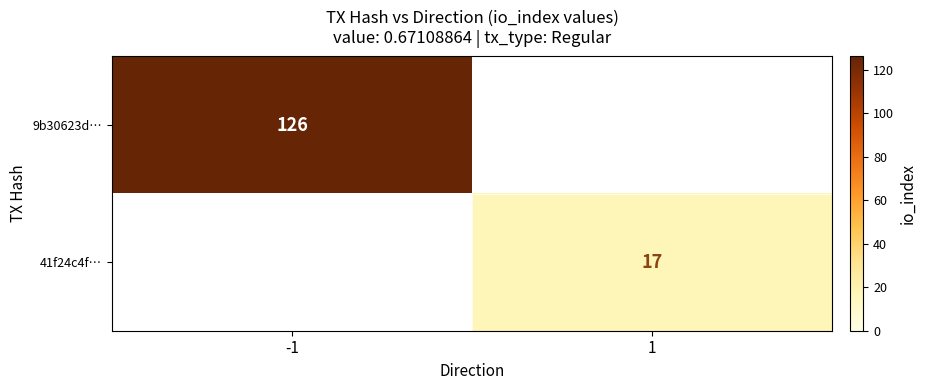

True or false: 41f24c4f… has a value of 11 at 1.

False